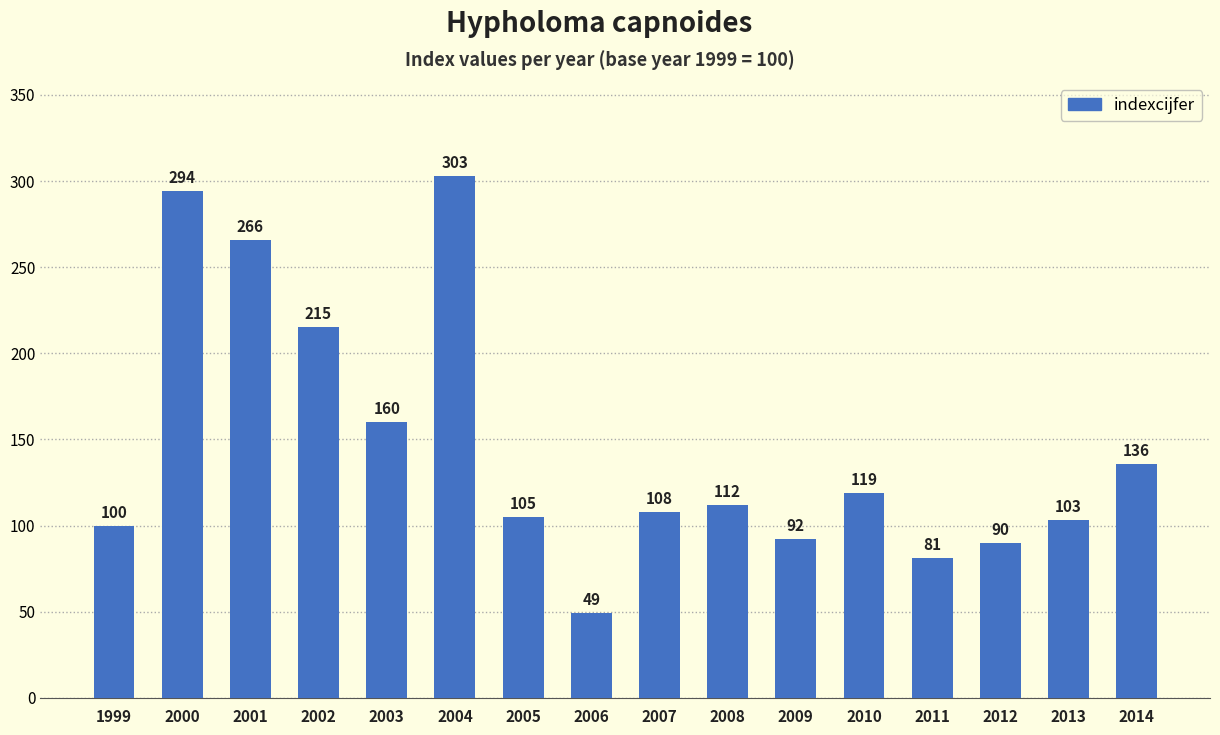

Reading right to left, extract all data points from this chart.

2014=136	2013=103	2012=90	2011=81	2010=119	2009=92	2008=112	2007=108	2006=49	2005=105	2004=303	2003=160	2002=215	2001=266	2000=294	1999=100